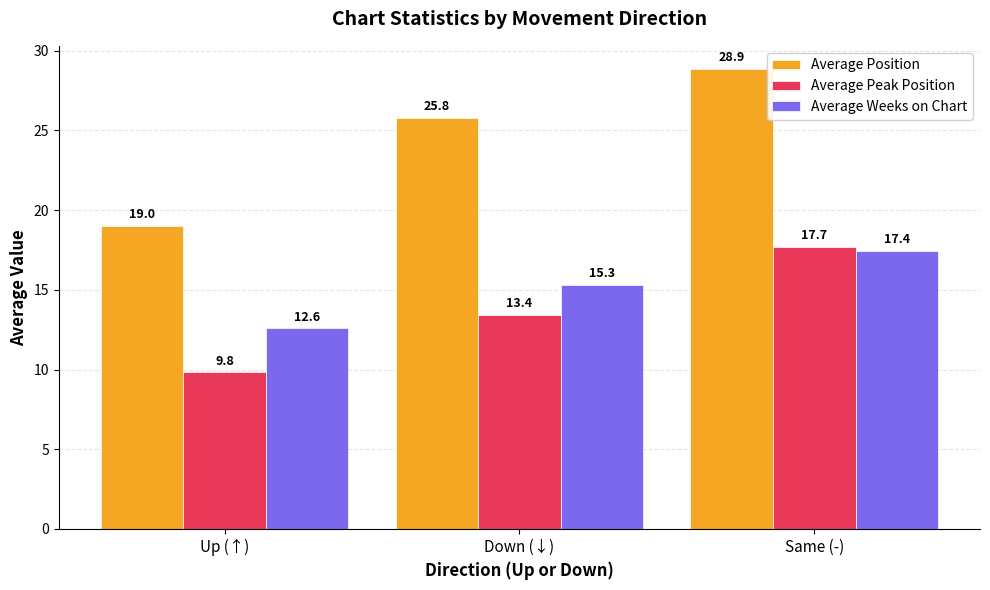

What is the label of the 3rd bar from the right?

Up (↑)